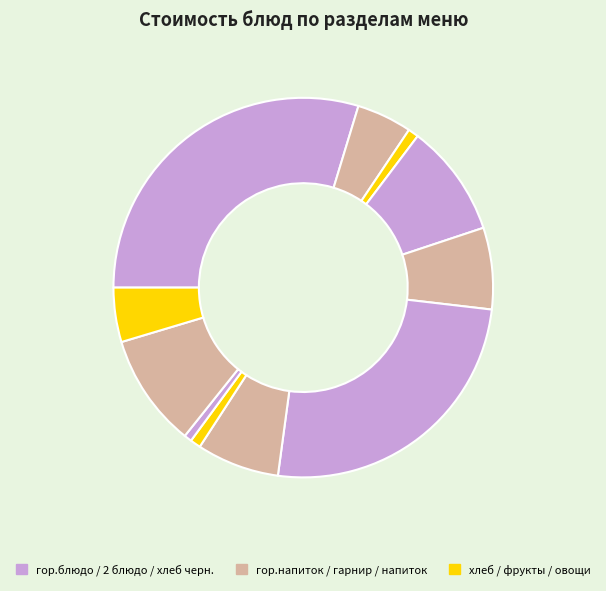

How many slices are in this pie chart?

11